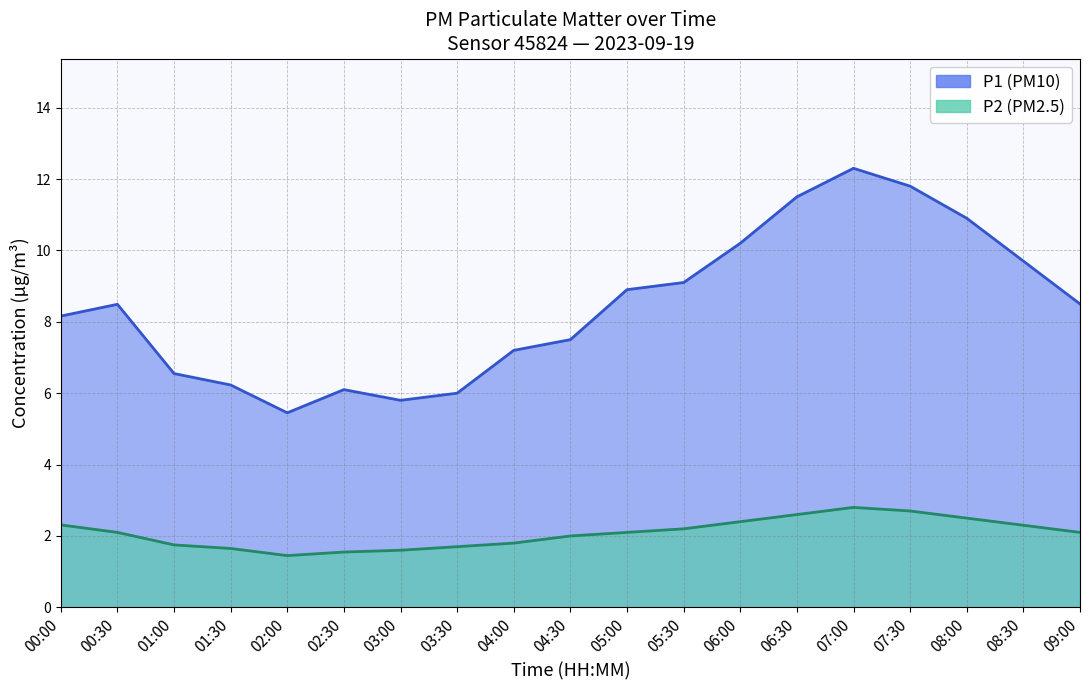

How many interior local valleys does the P2 series have?

1